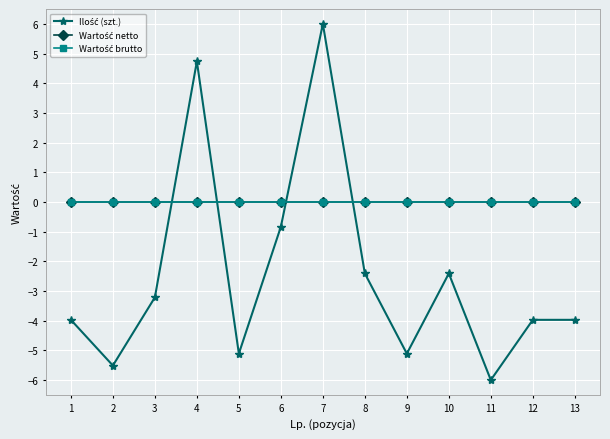

Between 2 and 9, which is larger?

9